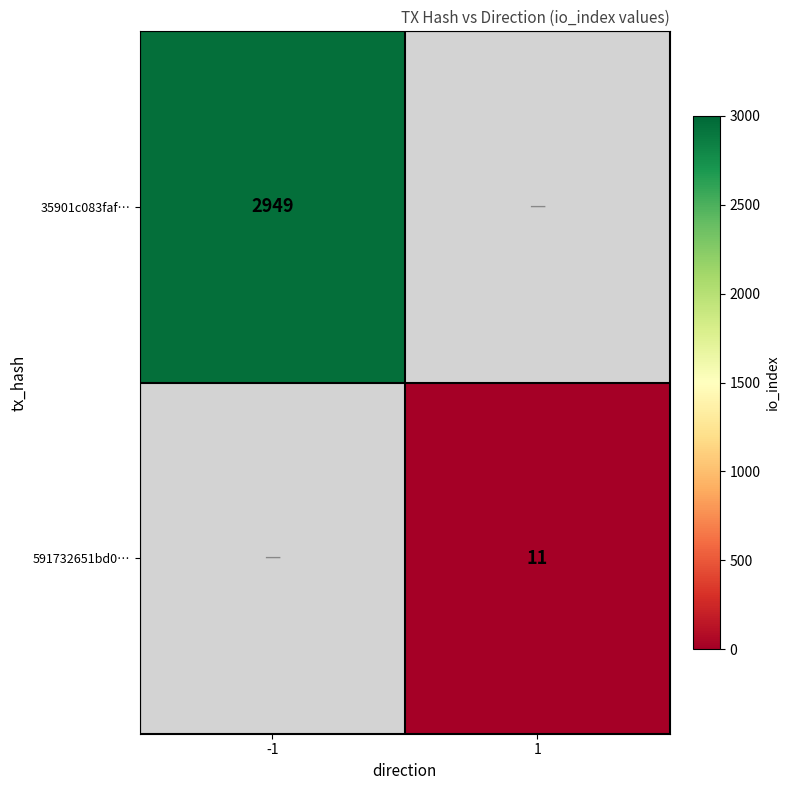

True or false: 591732651bd0… has a value of 4 at 1.

False